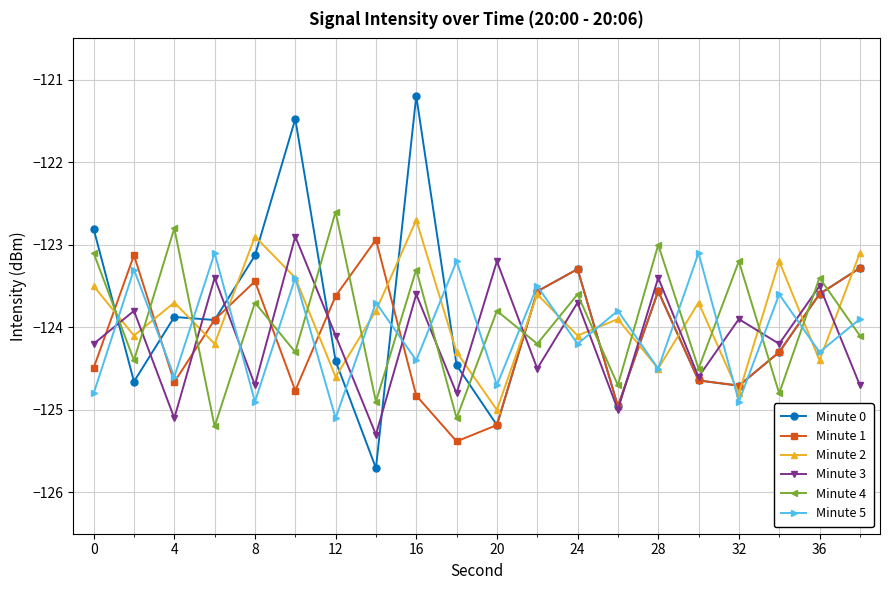

At how many categories does at least one series exceed -124?

20